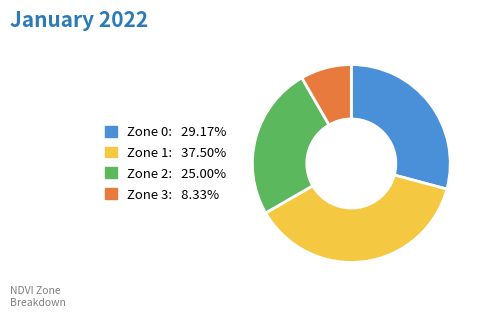

Combined, do Zone 1 and Zone 3 account for over 50%?

No